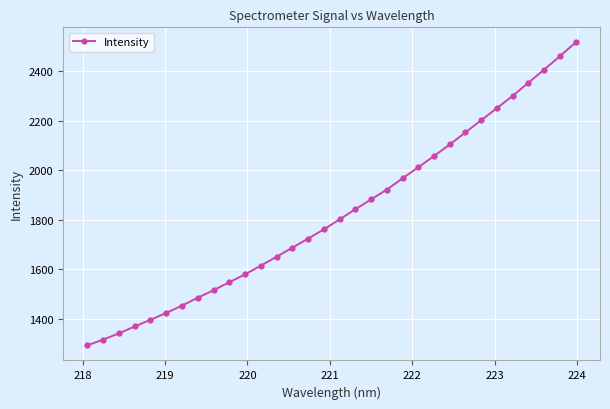

What is the sum of all values?

58394.0